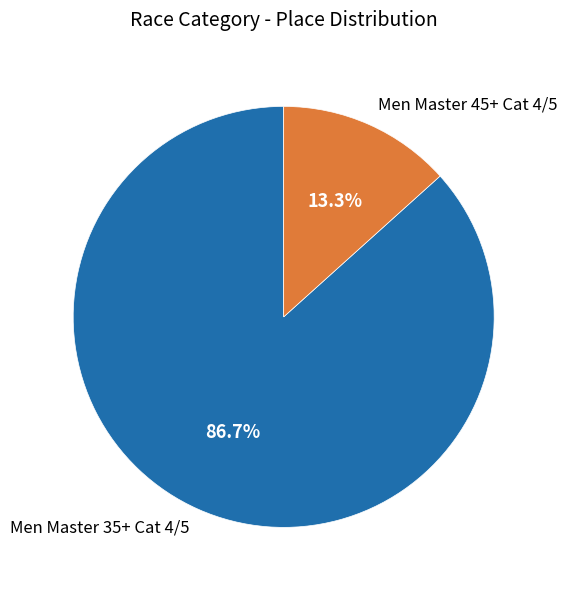

What is the total percentage of Men Master 45+ Cat 4/5 and Men Master 35+ Cat 4/5?

100.0%